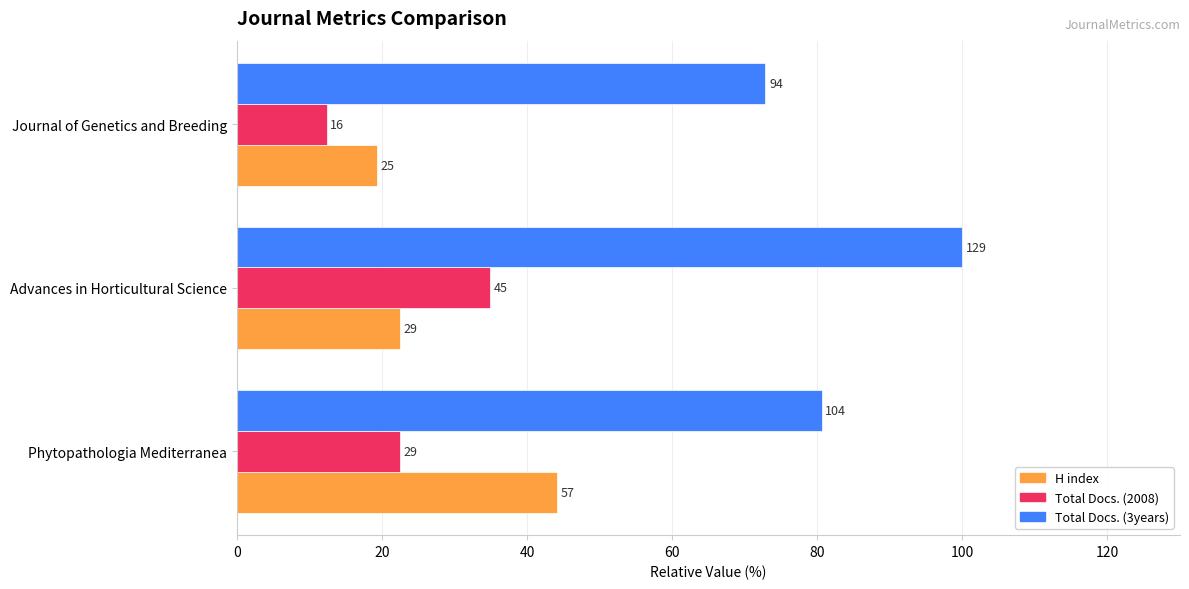

What are all the series names shown in the legend?

H index, Total Docs. (2008), Total Docs. (3years)